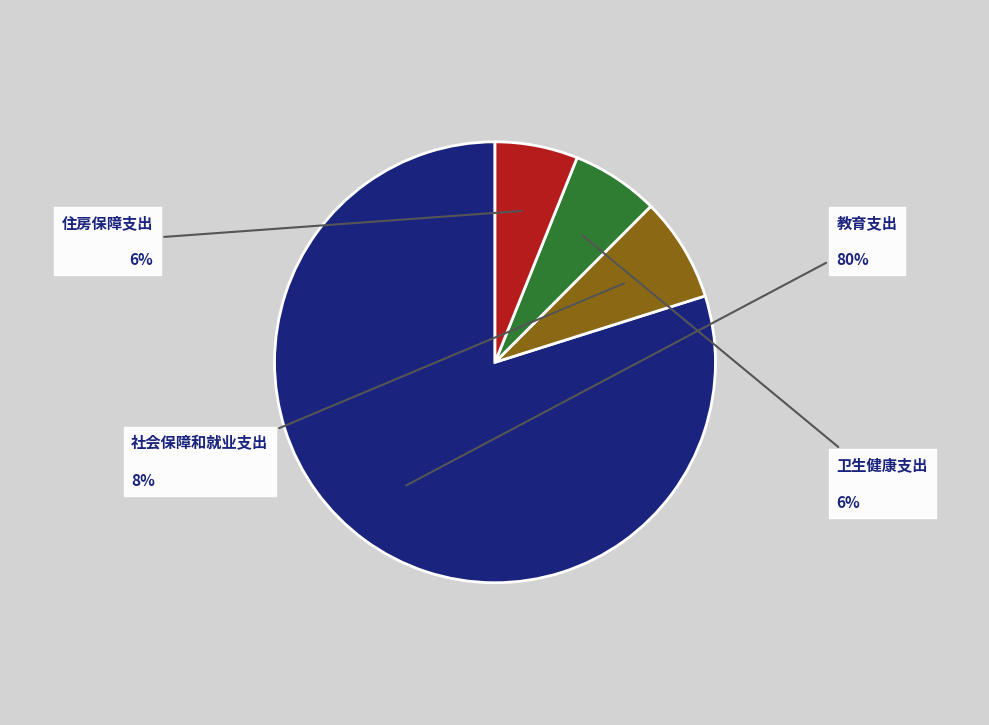

Is there any slice that represents more than half of the pie?

Yes